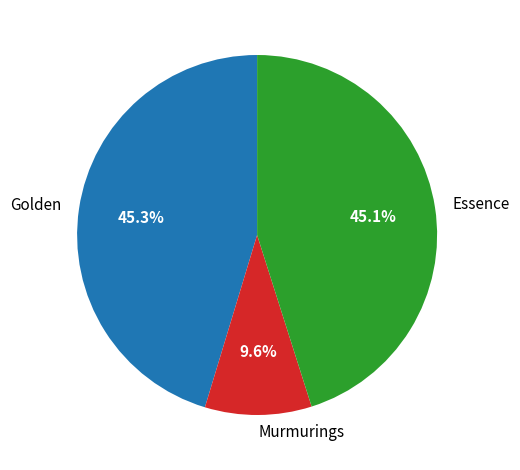

Count the number of slices in the pie.

3